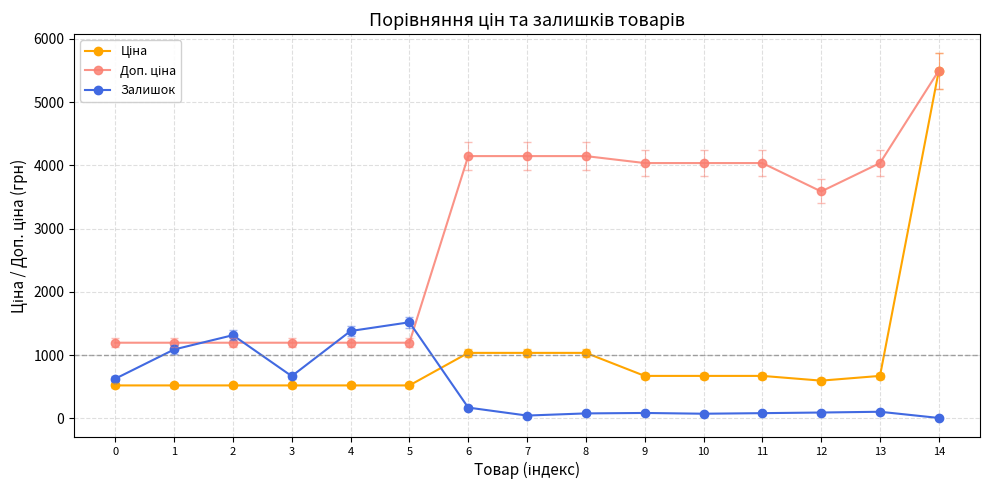

At which category is the sum across all series the highest?

14